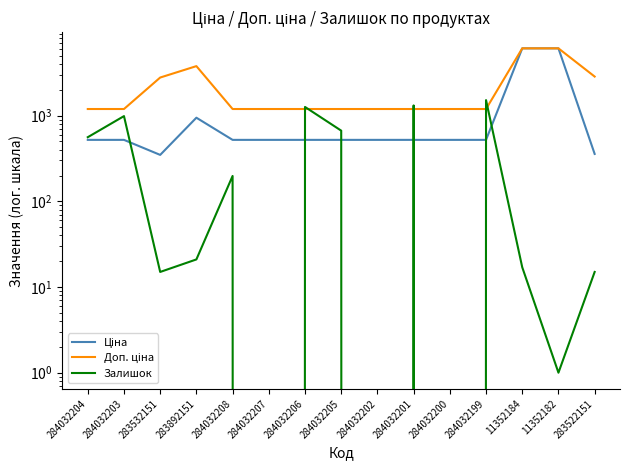

In Залишок, how many points are lower than both neighbors (excluding endpoints)?

5